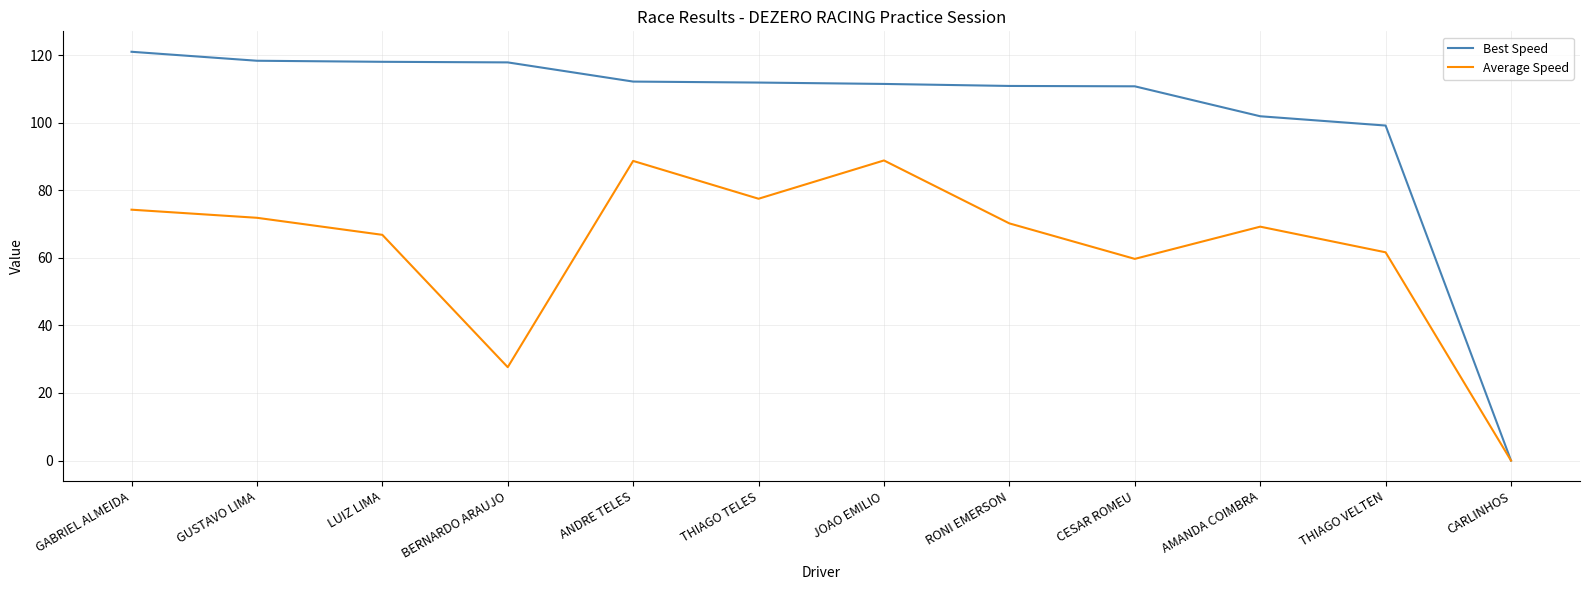

At how many categories does at least one series exceed 95?

11